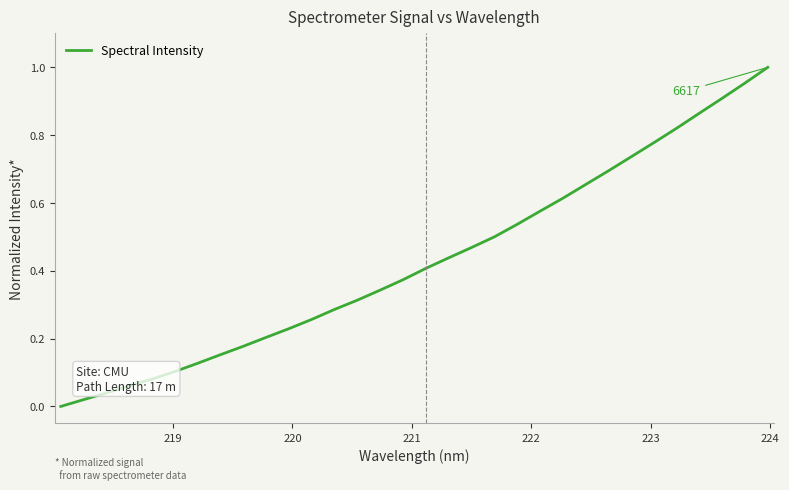

How many positive values are there?

31